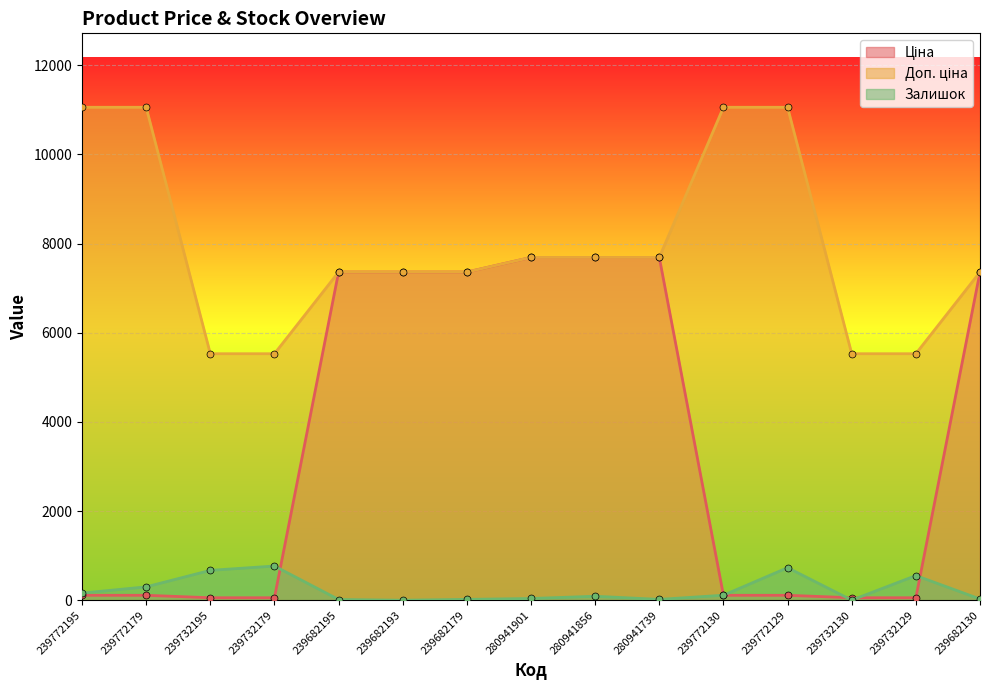

What is the greatest value displayed?

11055.0